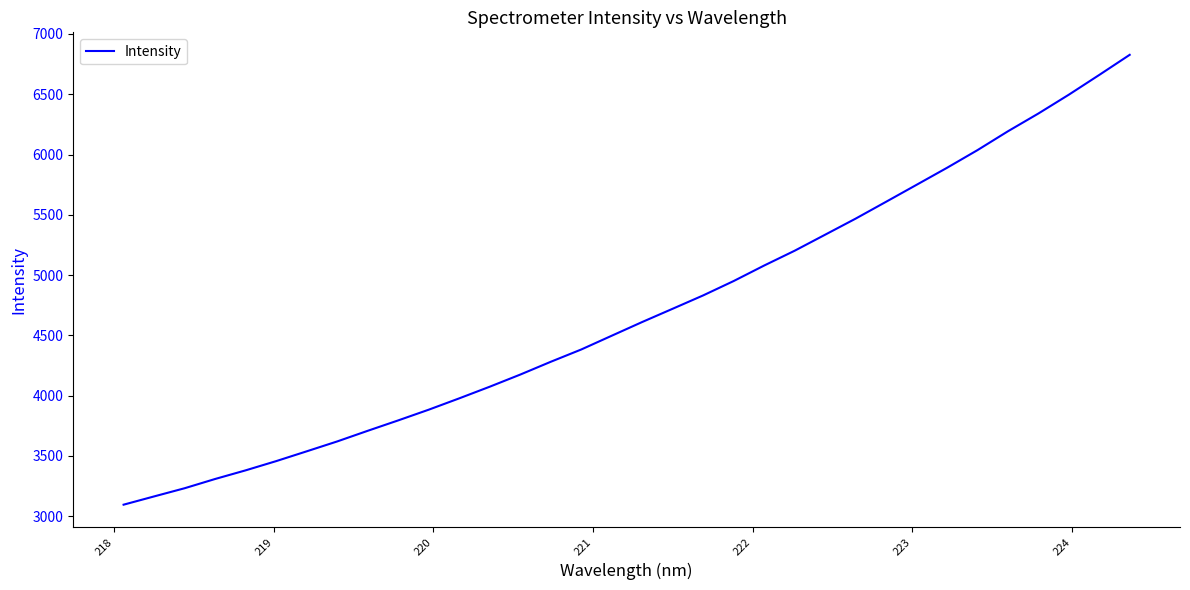

What is the difference between the maximum and minimum values?

3732.6